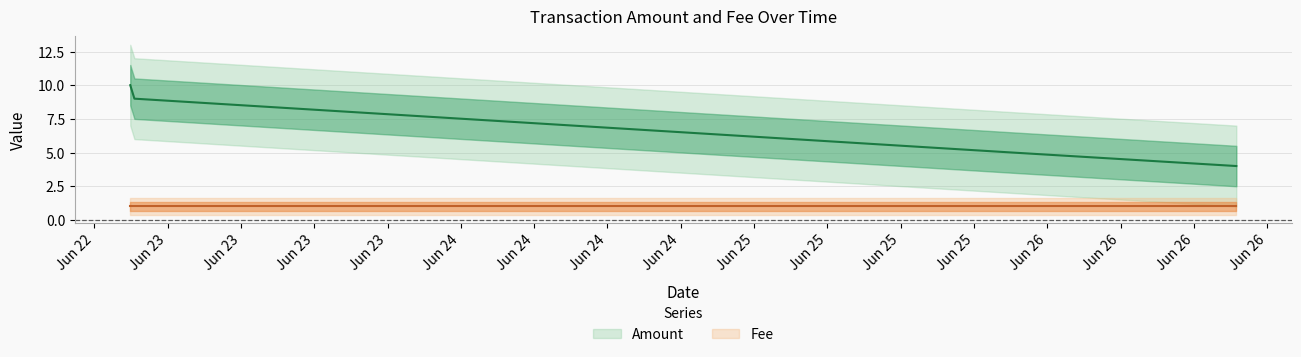

What is the label of the 4th point from the left?

2017-06-26 19:28:04